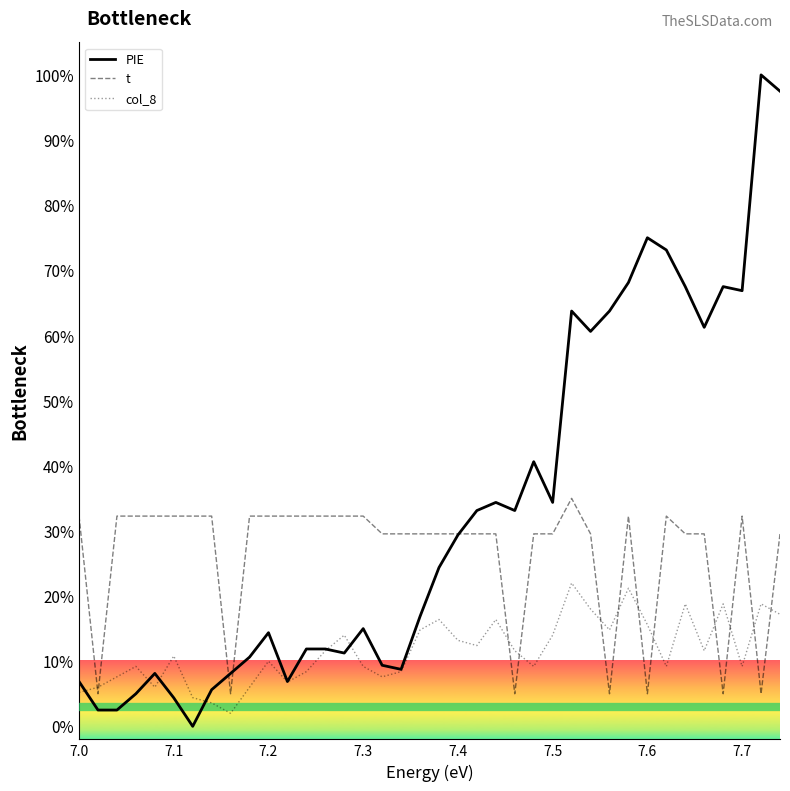

How many values in the PIE series are below 24?

19